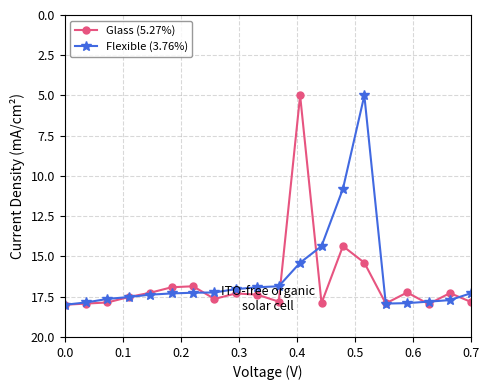

Is this an area chart (filled region under the line)?

No